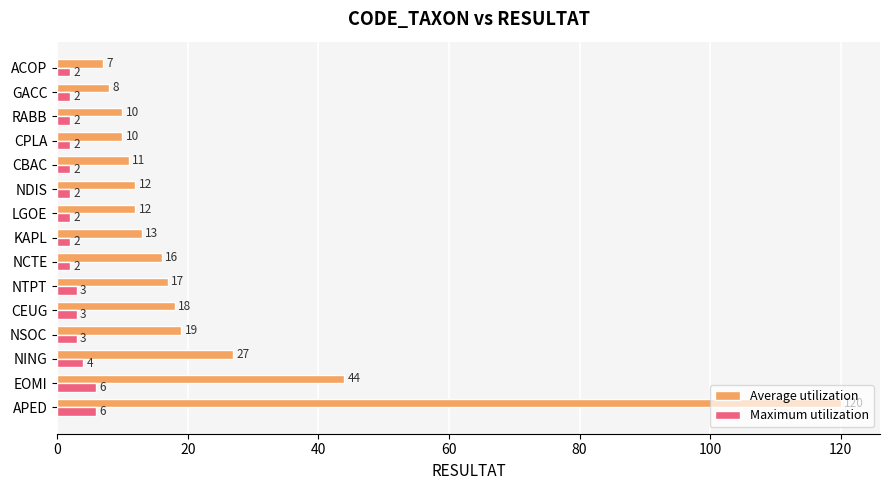

Between KAPL and NDIS, which series saw the biggest shift?

Average utilization